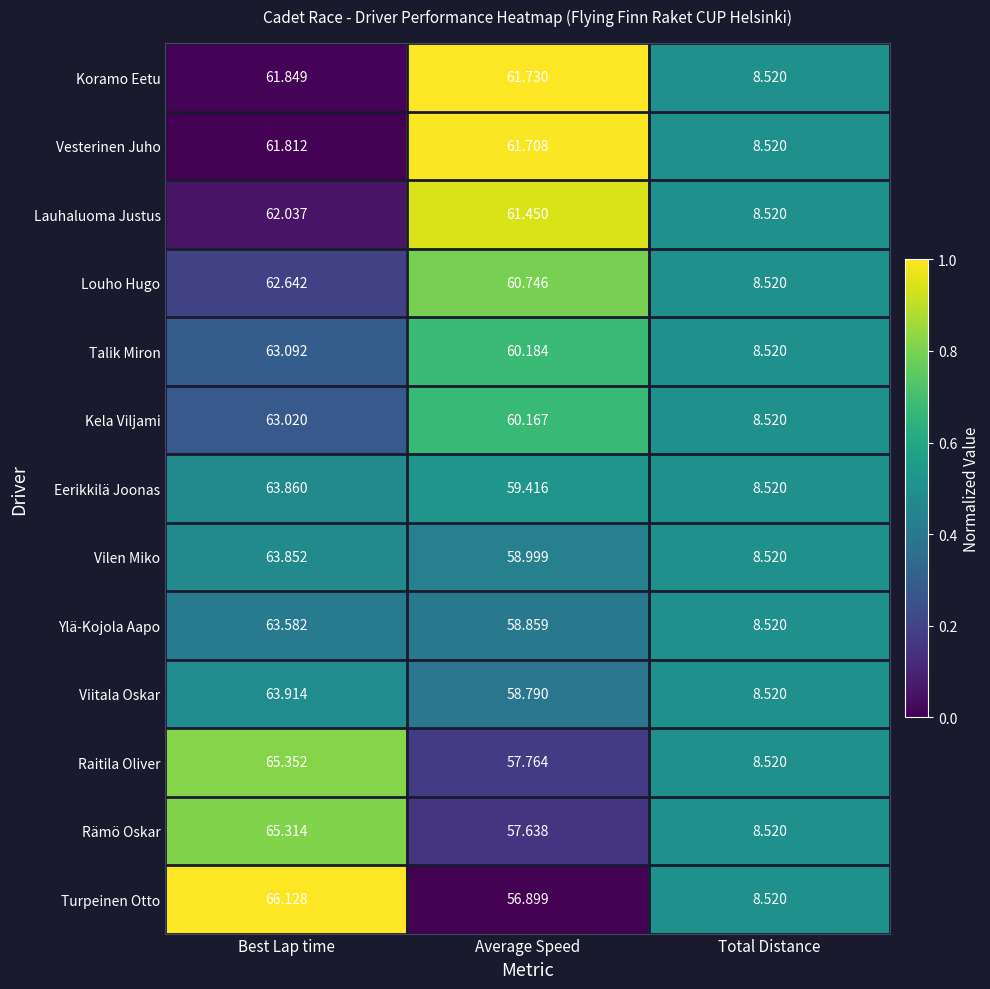

At Average Speed, list the series in order from largest to smallest.

Koramo Eetu, Vesterinen Juho, Lauhaluoma Justus, Louho Hugo, Talik Miron, Kela Viljami, Eerikkilä Joonas, Vilen Miko, Ylä-Kojola Aapo, Viitala Oskar, Raitila Oliver, Rämö Oskar, Turpeinen Otto